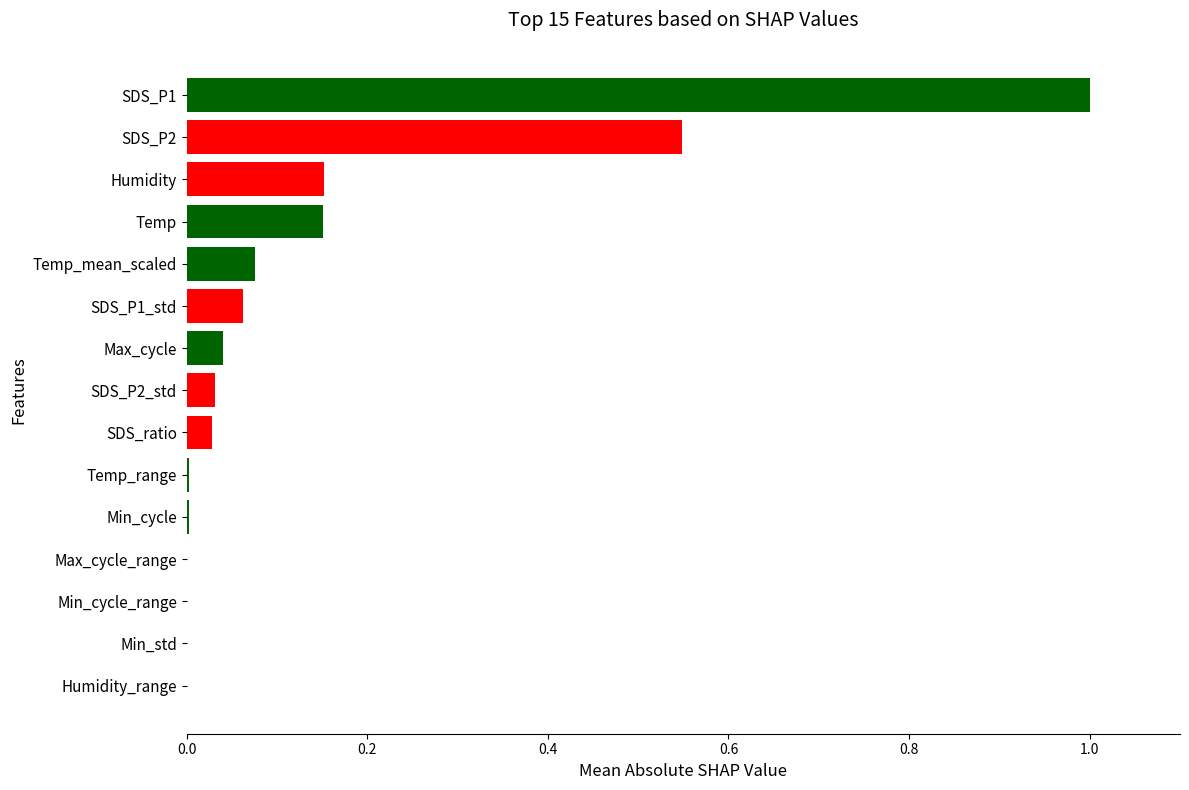

What is the sum of all values?

2.1